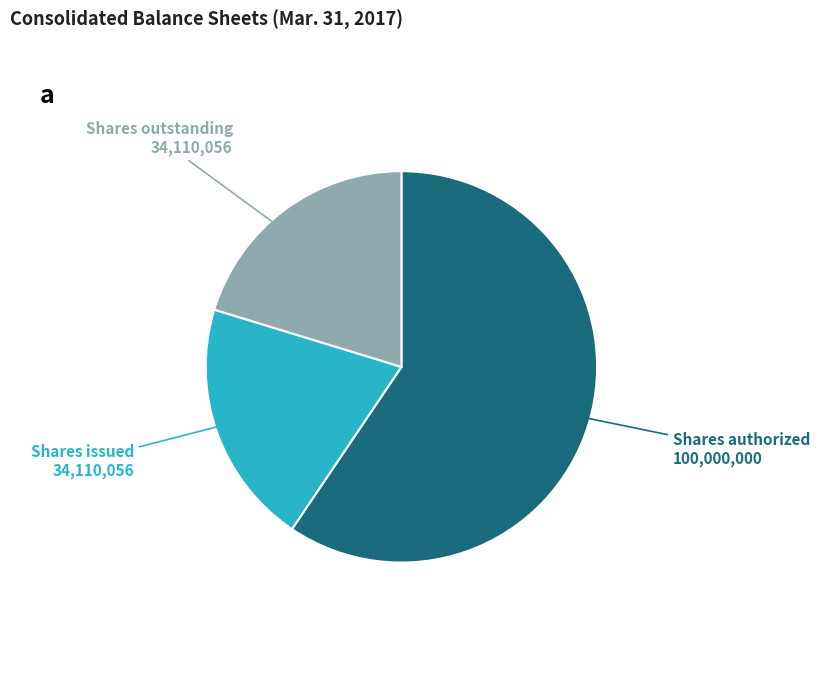

Is there any slice that represents more than half of the pie?

Yes